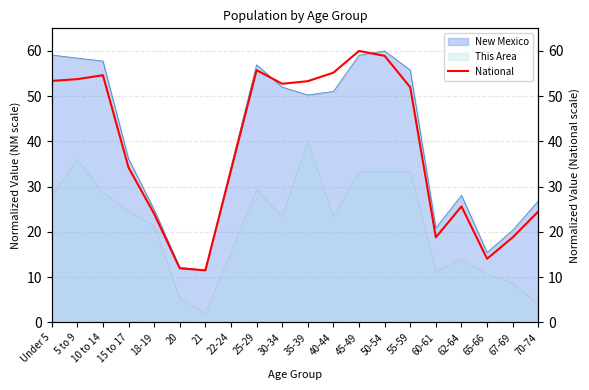

Read the value at 21.

11.5